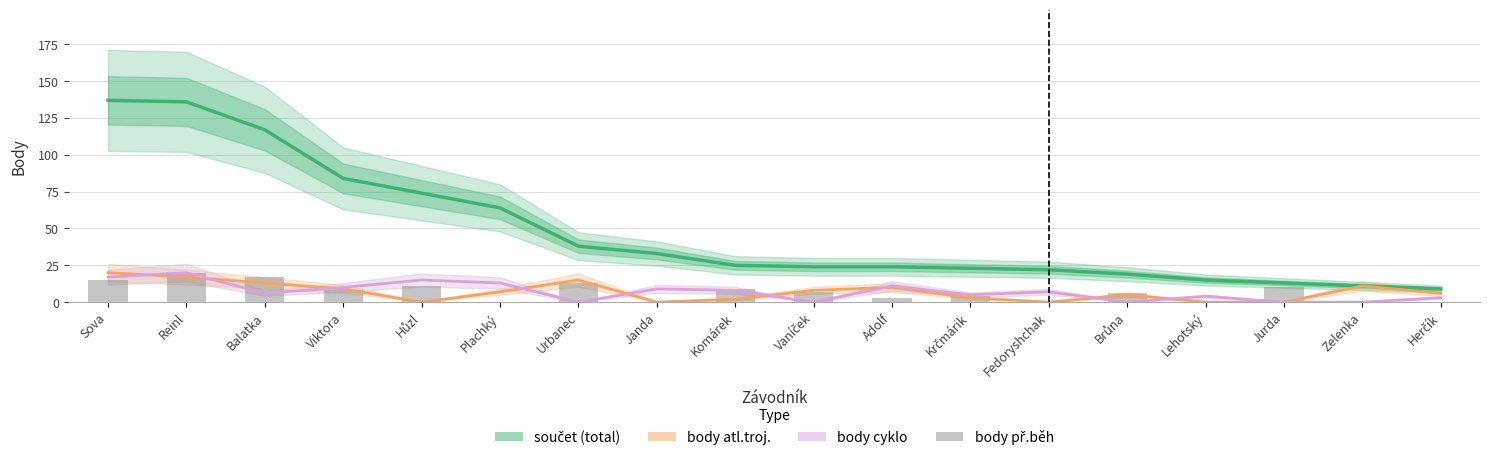

What is the sum of the body př.běh values at Vaníček and Herčík?

7